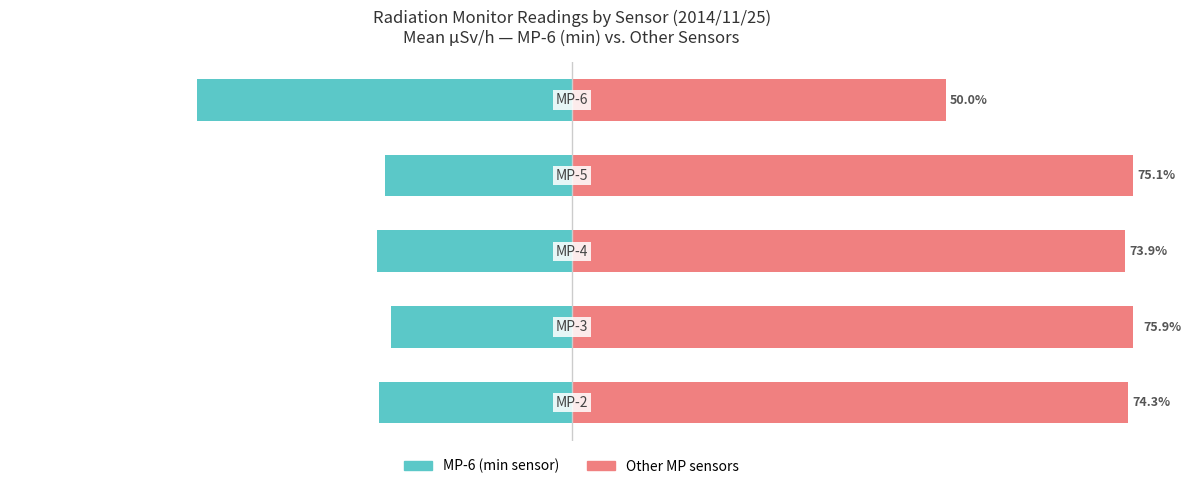

How many bars are there in total?

10